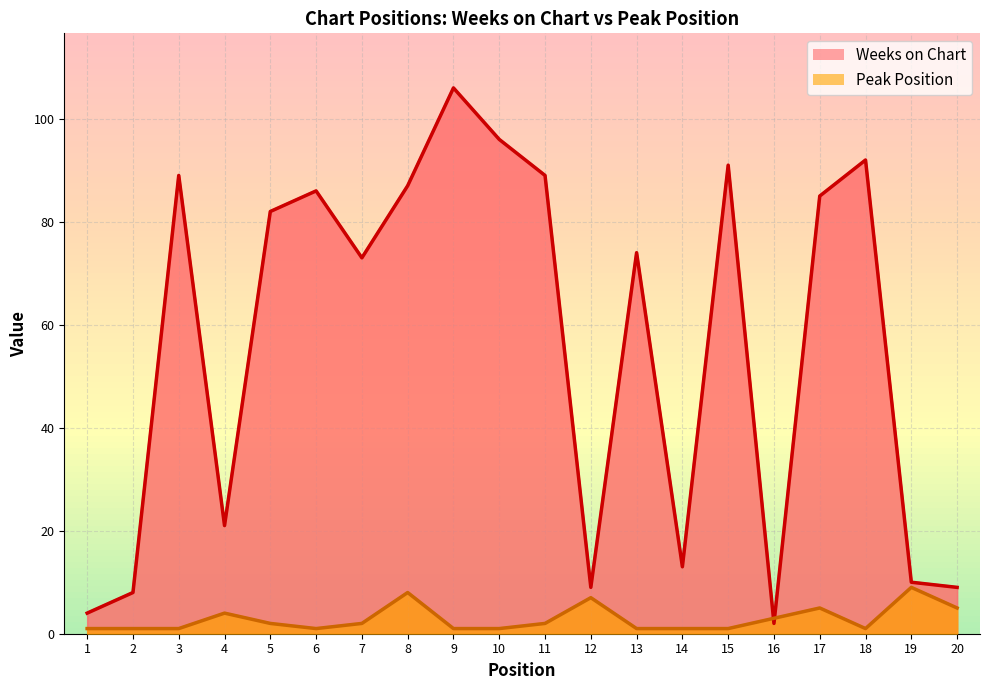

What is the difference between the Peak Position values at 7 and 20?

3